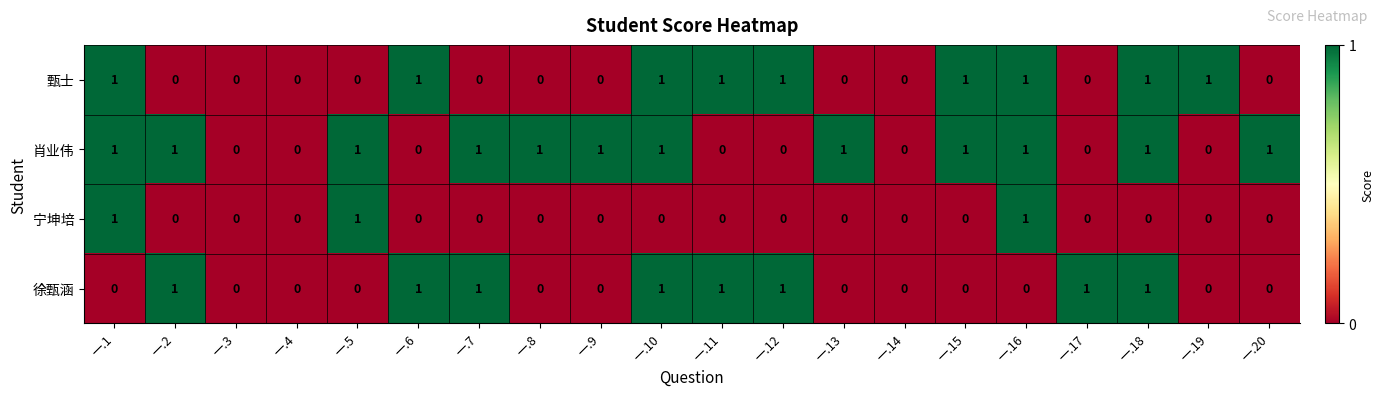

True or false: 徐甄涵 has a value of 0 at 一.1.

True